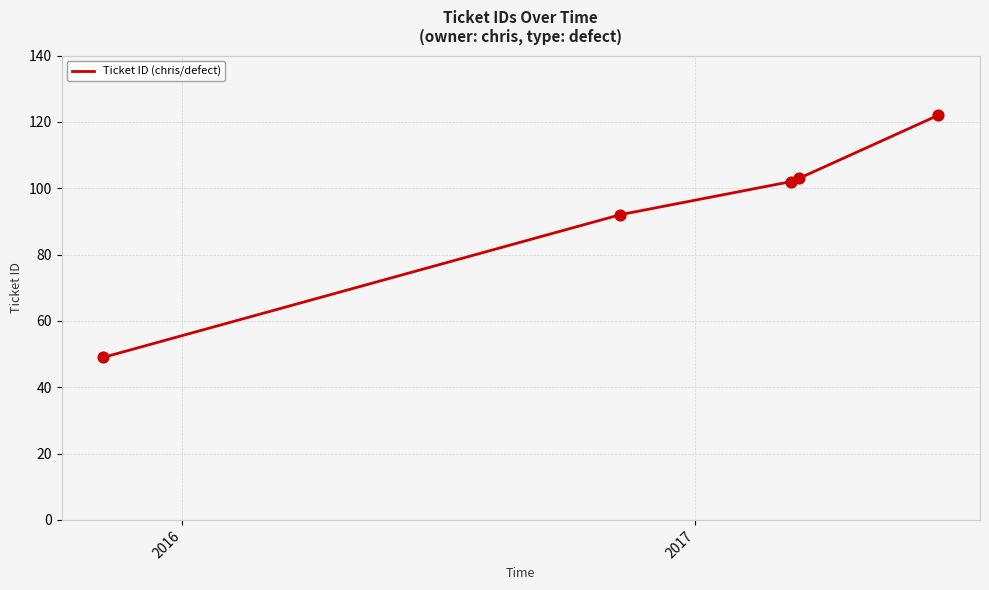

True or false: there are more than 2 points higher than both neighbors.

False